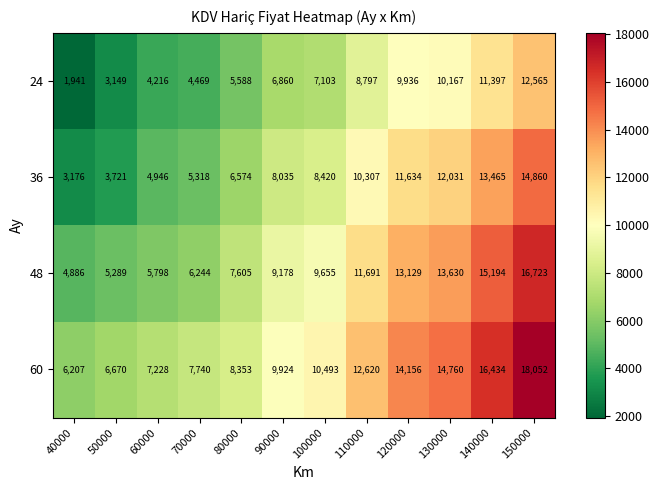

Which series changed the most between 40000 and 90000?

24